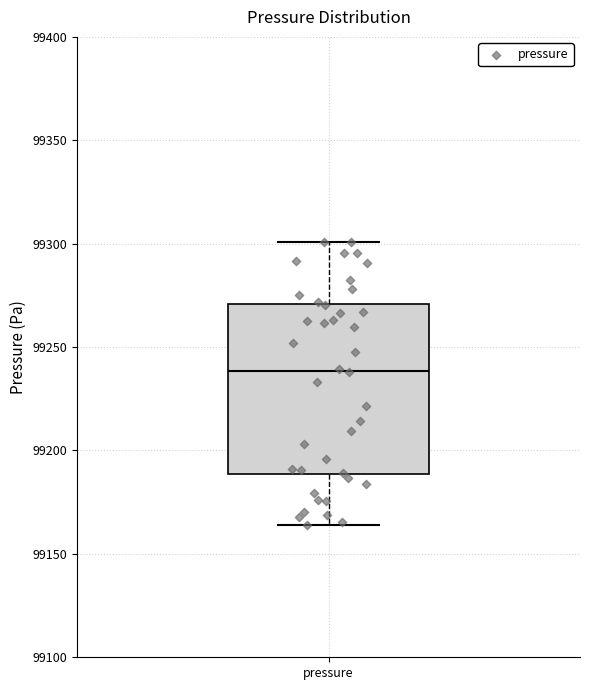

Read this box plot against the y-axis: the position of the median line, the range covered by the box, and the ends of both whiskers. The values are not printed on the chart, so give them approximately, as read against the axis.

median 99240, box 99190 to 99270, whiskers 99165 to 99300